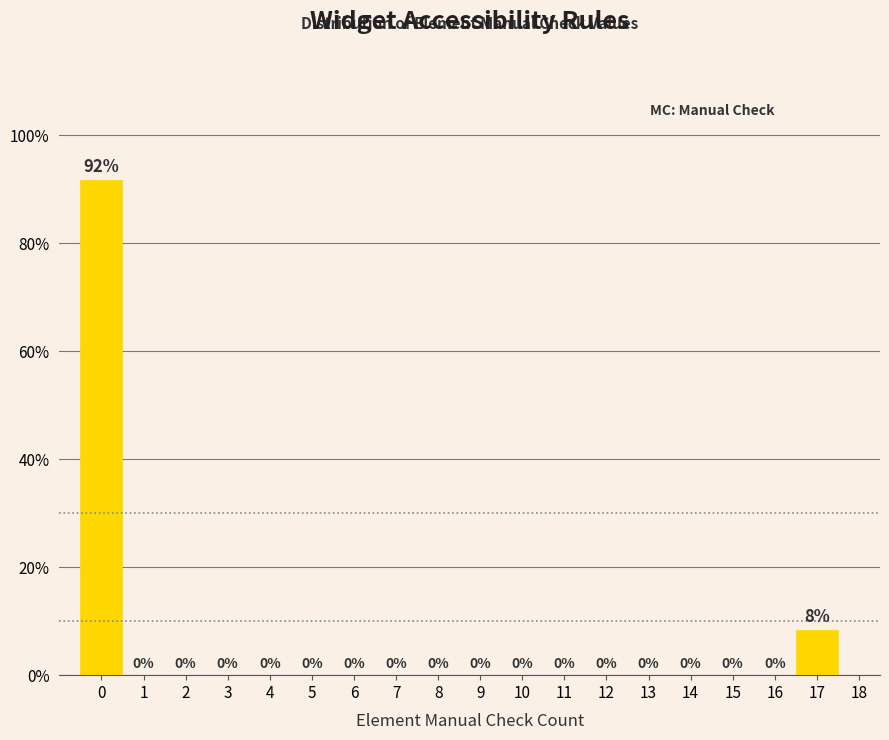

What is the sum of all values?

100.0